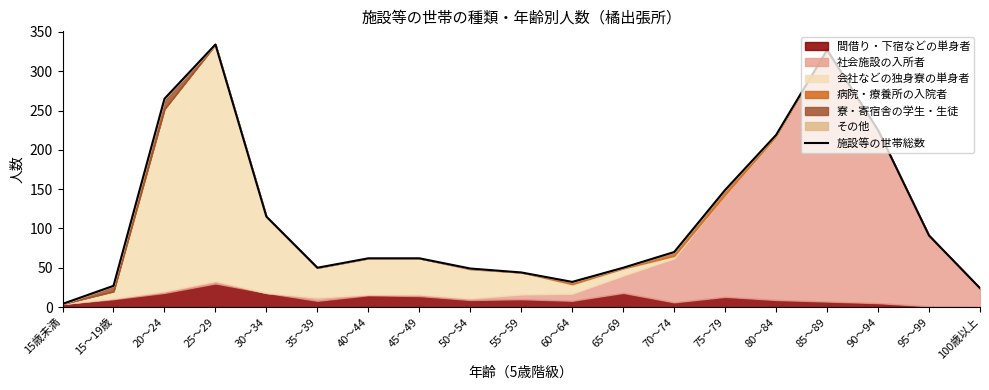

True or false: the data shows 10 at 60～64.

False